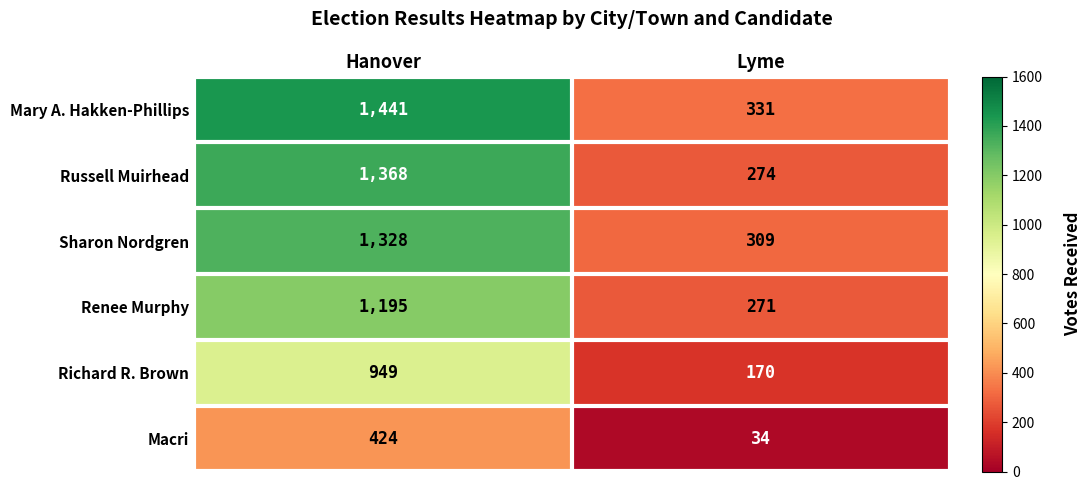

Reading left to right, what are all the values shown in this chart?

Mary A. Hakken-Phillips: Hanover=1441	Lyme=331
Russell Muirhead: Hanover=1368	Lyme=274
Sharon Nordgren: Hanover=1328	Lyme=309
Renee Murphy: Hanover=1195	Lyme=271
Richard R. Brown: Hanover=949	Lyme=170
Macri: Hanover=424	Lyme=34